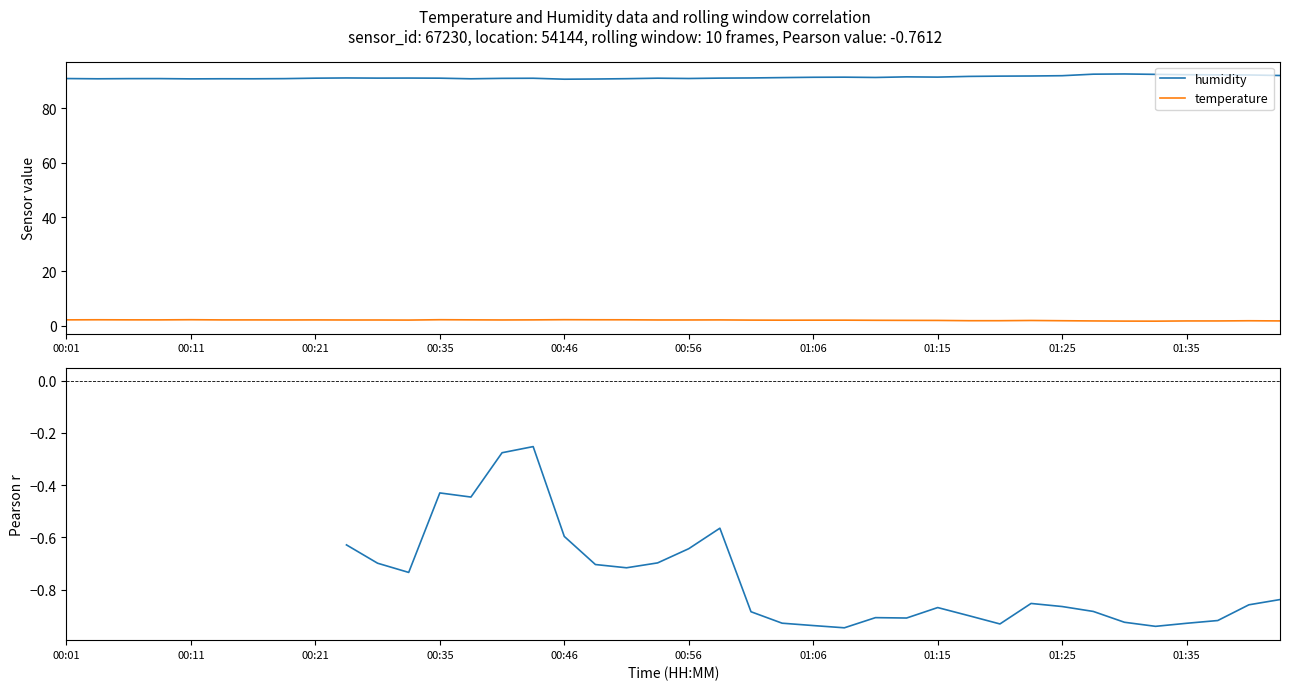

True or false: humidity and temperature cross at least once.

False